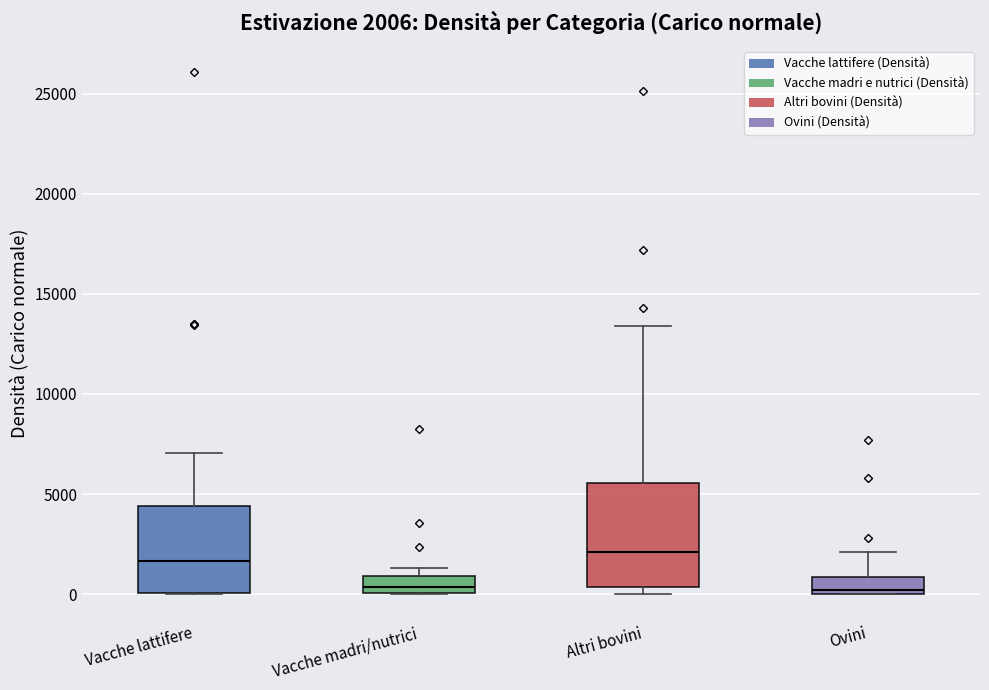

Which box is the tallest, from its lower edge to its upper edge?

Altri bovini